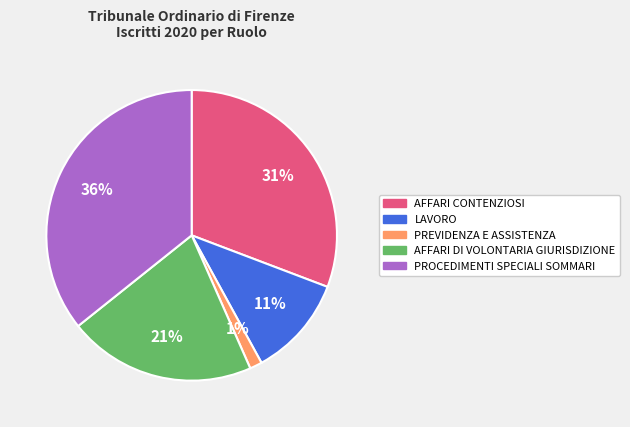

True or false: PREVIDENZA E ASSISTENZA accounts for 11% of the total.

False